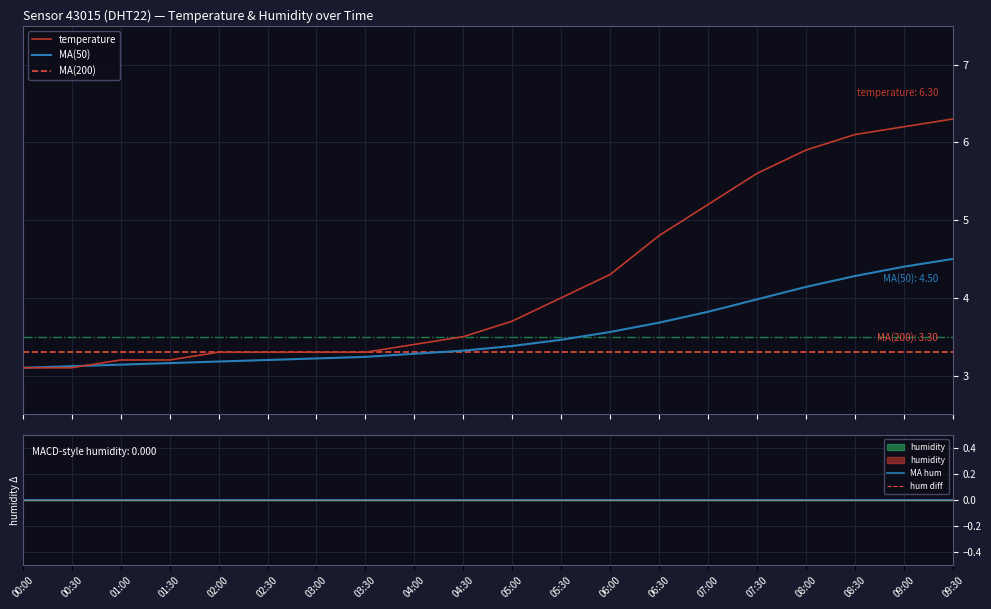

What is the maximum value for MA(50)?

4.5